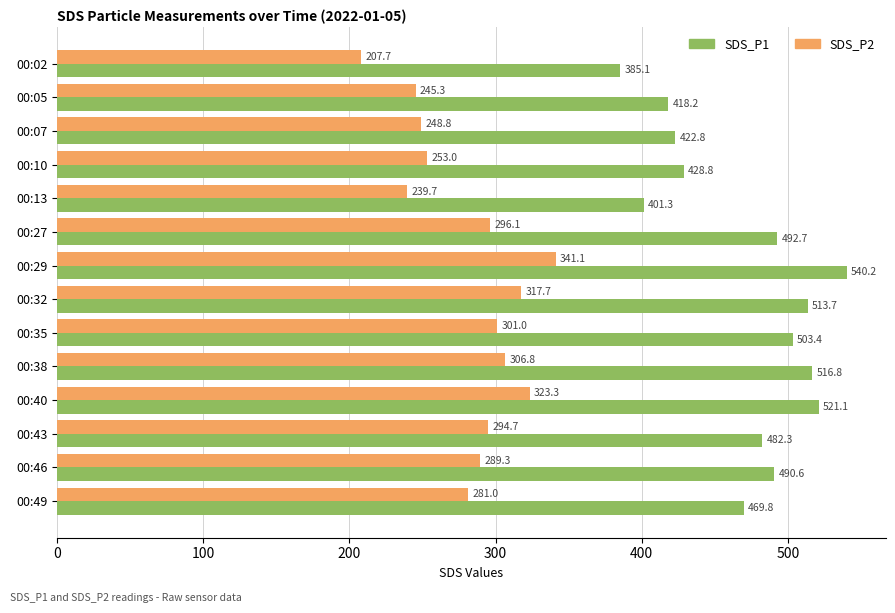

Is it true that SDS_P2 equals 289.3 at 00:46?

True